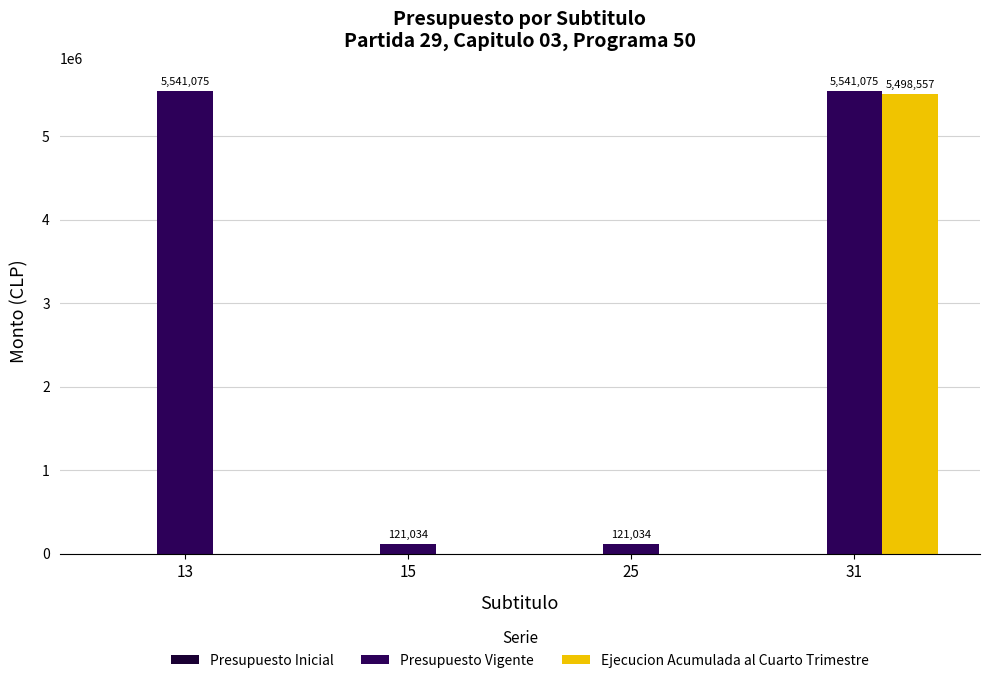

Is the value of Ejecucion Acumulada al Cuarto Trimestre at 13 greater than the value of Presupuesto Vigente at 13?

No